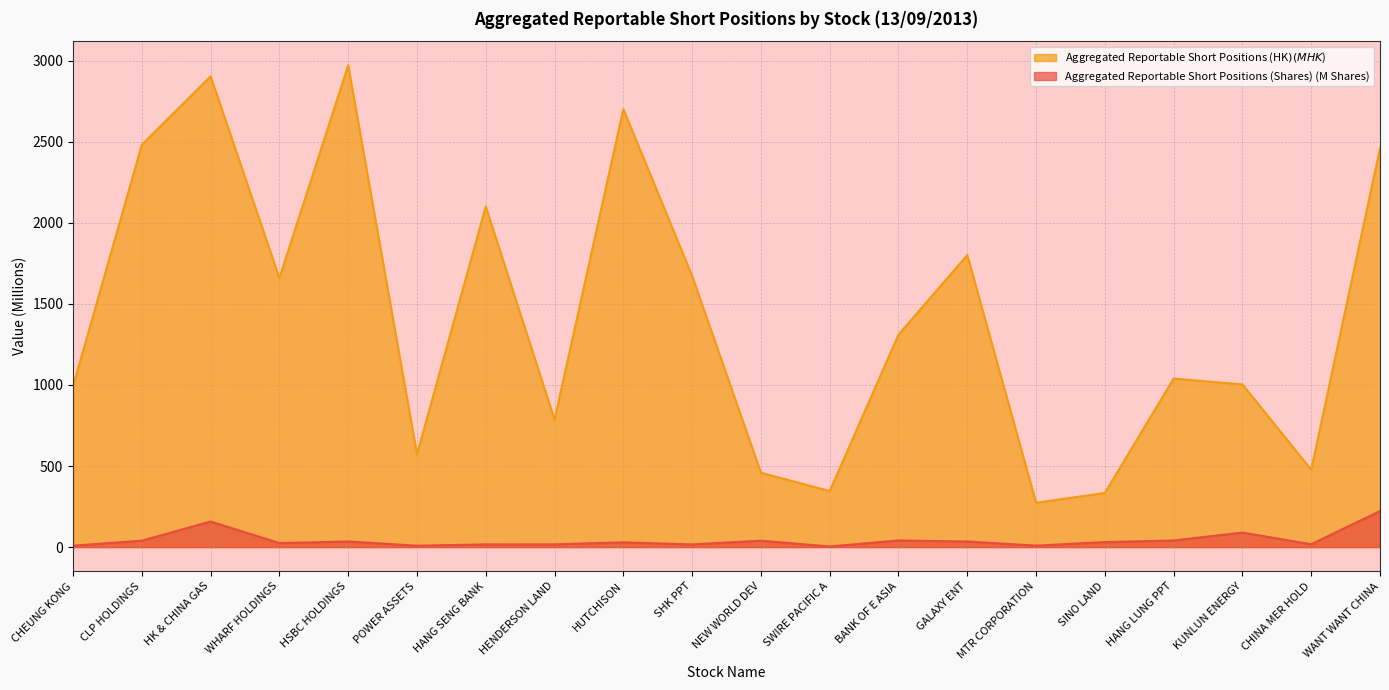

What value does the Aggregated Reportable Short Positions (HK$) series have at CHINA MER HOLD?

477.0